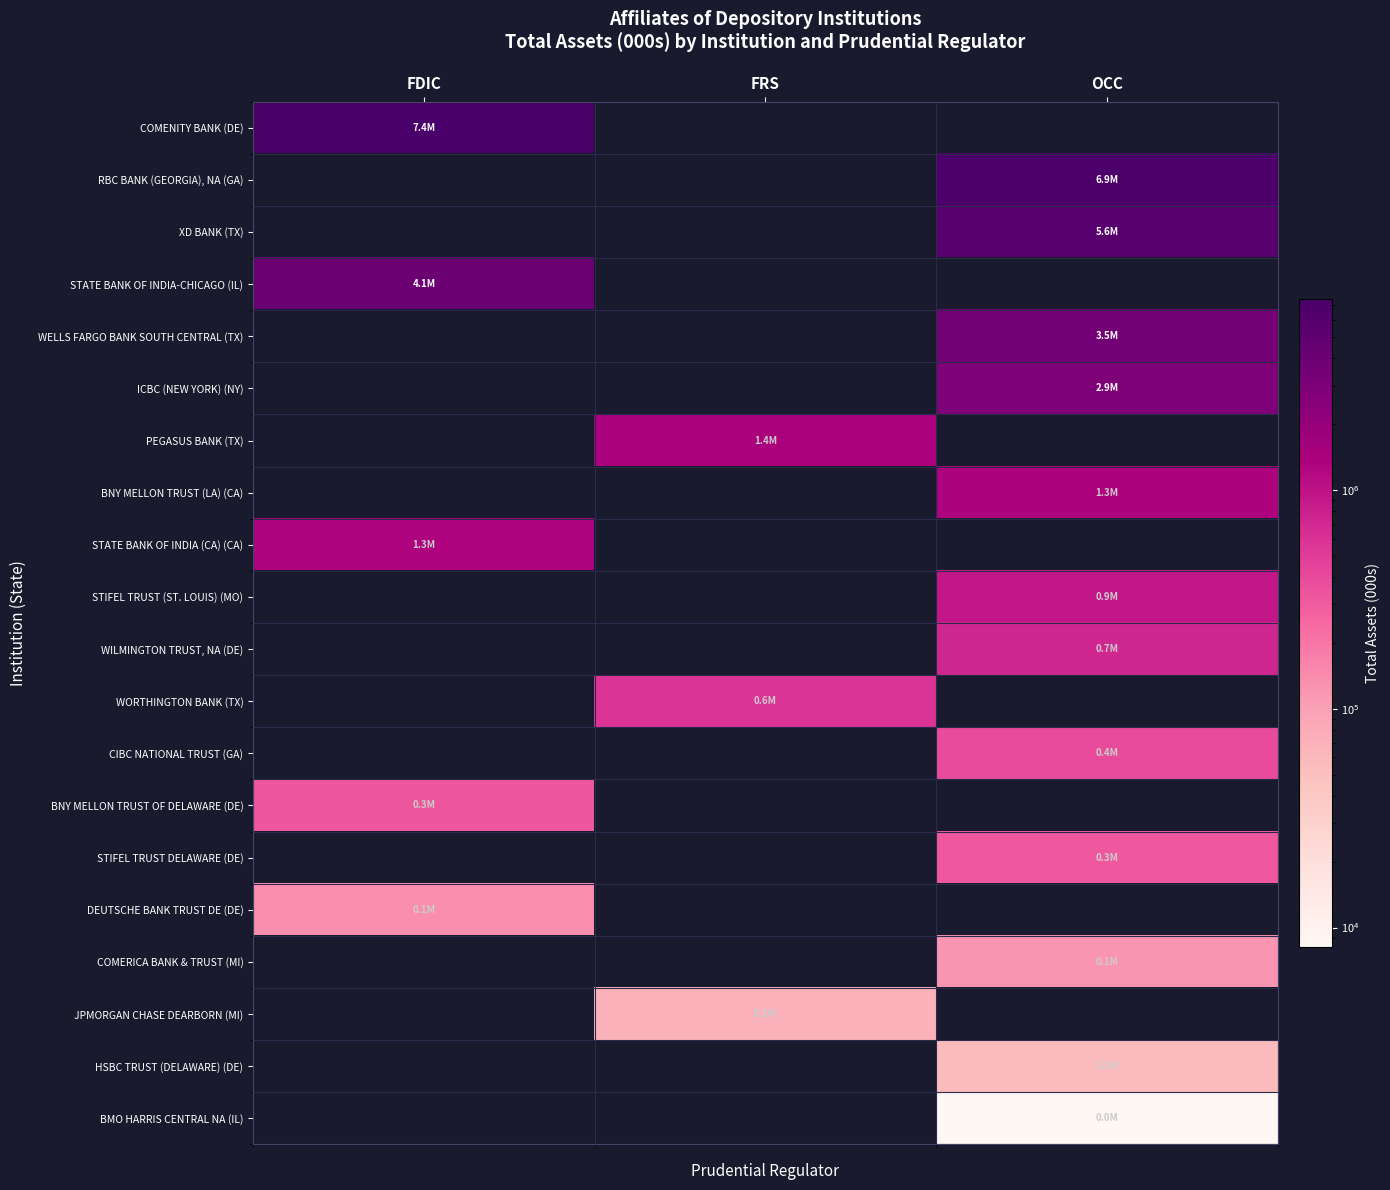

Reading left to right, what are all the values shown in this chart?

COMENITY BANK (DE): FDIC=7439587	FRS=0	OCC=0
RBC BANK (GEORGIA), NA (GA): FDIC=0	FRS=0	OCC=6866169
XD BANK (TX): FDIC=0	FRS=0	OCC=5572658
STATE BANK OF INDIA-CHICAGO (IL): FDIC=4053864	FRS=0	OCC=0
WELLS FARGO BANK SOUTH CENTRAL (TX): FDIC=0	FRS=0	OCC=3525158
ICBC (NEW YORK) (NY): FDIC=0	FRS=0	OCC=2880596
PEGASUS BANK (TX): FDIC=0	FRS=1418430	OCC=0
BNY MELLON TRUST (LA) (CA): FDIC=0	FRS=0	OCC=1325659
STATE BANK OF INDIA (CA) (CA): FDIC=1304087	FRS=0	OCC=0
STIFEL TRUST (ST. LOUIS) (MO): FDIC=0	FRS=0	OCC=926112
WILMINGTON TRUST, NA (DE): FDIC=0	FRS=0	OCC=734515
WORTHINGTON BANK (TX): FDIC=0	FRS=587325	OCC=0
CIBC NATIONAL TRUST (GA): FDIC=0	FRS=0	OCC=397853
BNY MELLON TRUST OF DELAWARE (DE): FDIC=330501	FRS=0	OCC=0
STIFEL TRUST DELAWARE (DE): FDIC=0	FRS=0	OCC=318725
DEUTSCHE BANK TRUST DE (DE): FDIC=136975	FRS=0	OCC=0
COMERICA BANK & TRUST (MI): FDIC=0	FRS=0	OCC=122152
JPMORGAN CHASE DEARBORN (MI): FDIC=0	FRS=69324	OCC=0
HSBC TRUST (DELAWARE) (DE): FDIC=0	FRS=0	OCC=57043
BMO HARRIS CENTRAL NA (IL): FDIC=0	FRS=0	OCC=8184